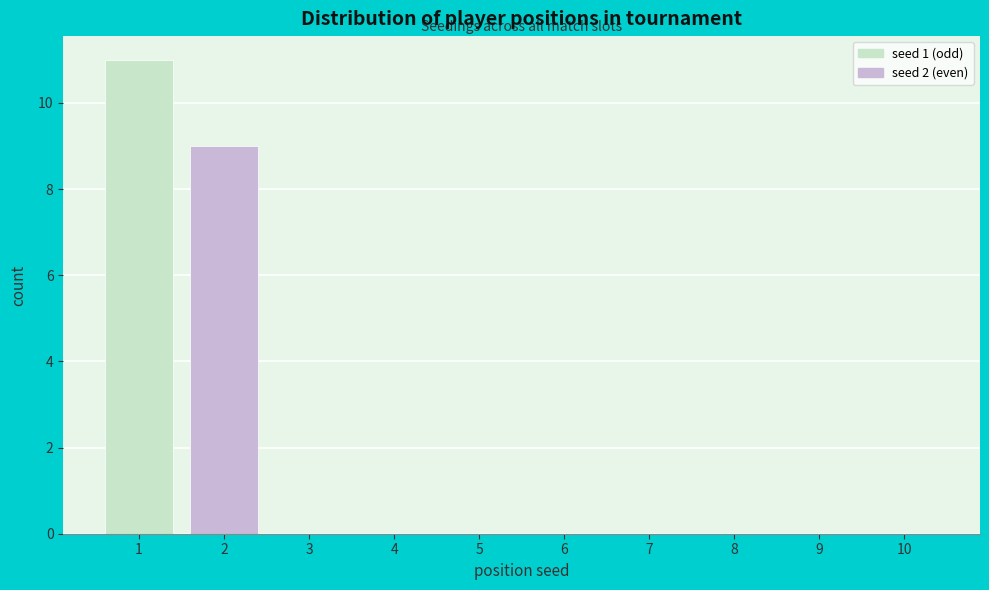

Reading right to left, what are all the values shown in this chart?

10=0	9=0	8=0	7=0	6=0	5=0	4=0	3=0	2=9	1=11